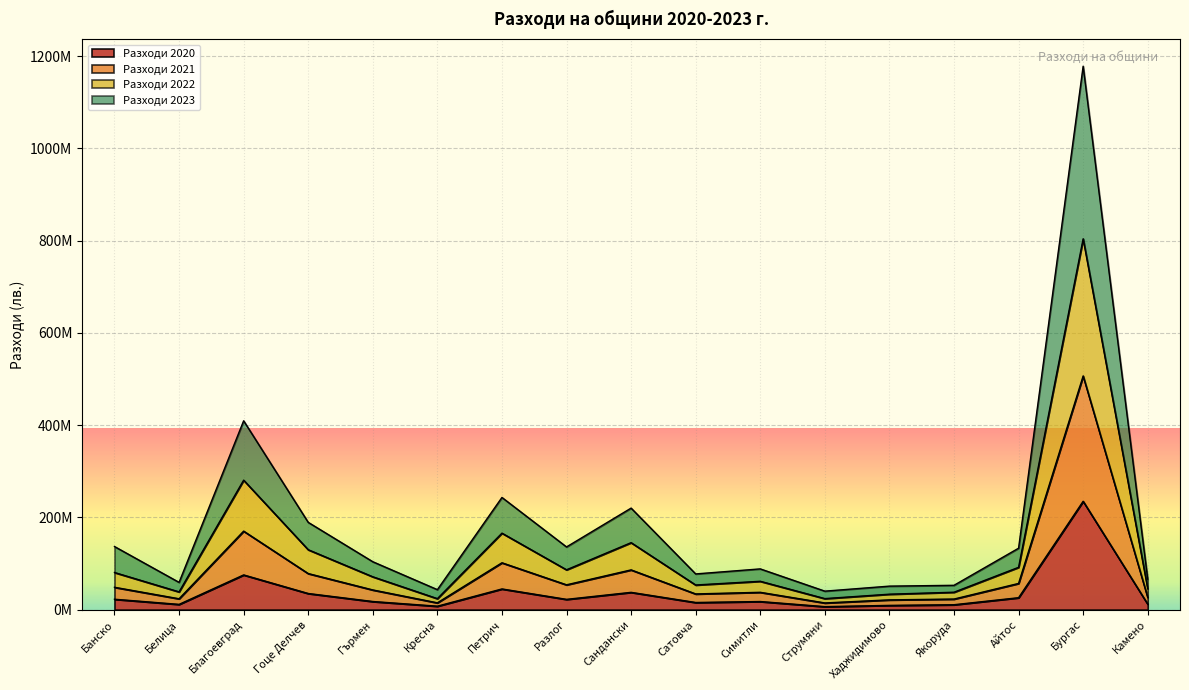

Where is the first local minimum for Разходи 2022?

Белица